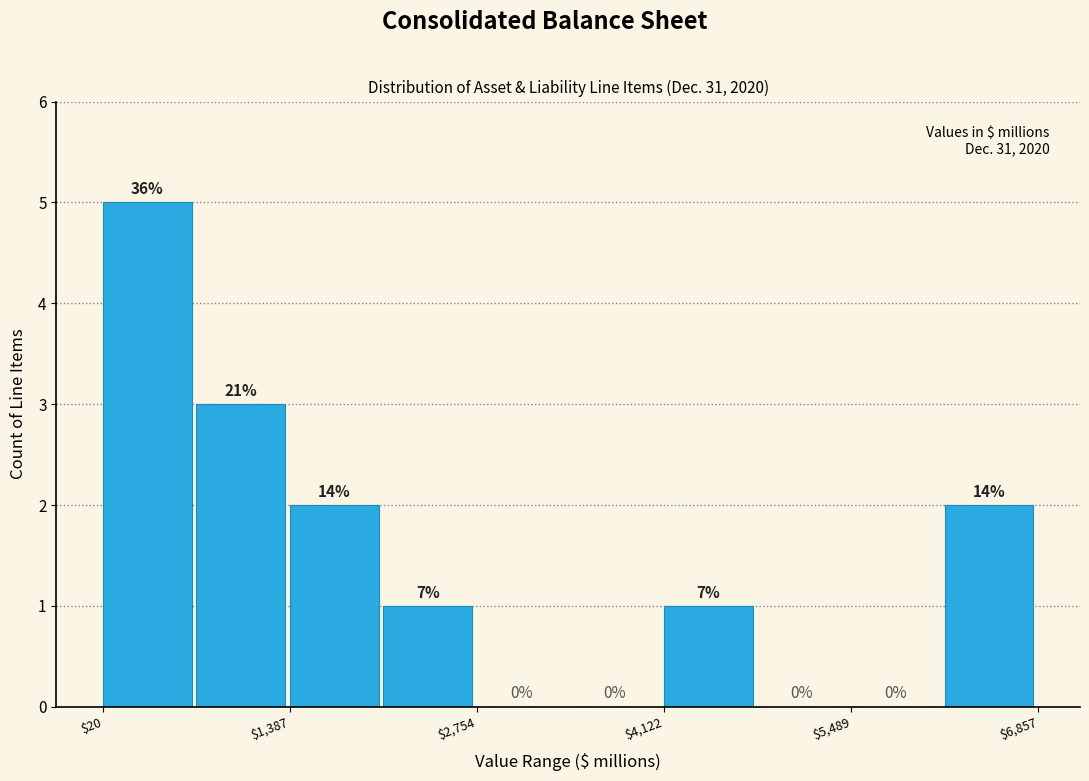

Read against the x-axis, roughly where is the centre of the tallest bar?

400